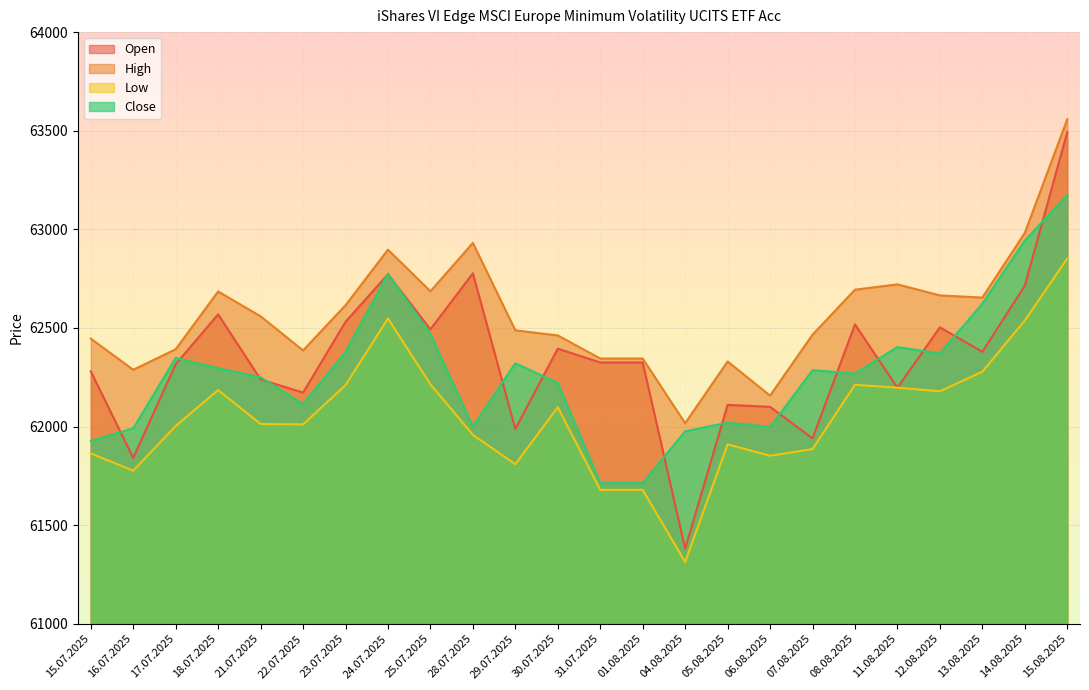

Reading left to right, list all the values displayed in this chart.

Open: 62280	61841	62316	62569	62239	62172	62531	62772	62493	62777	61988	62395	62325	62325	61381	62110	62100	61940	62518	62197	62503	62379	62714	63493
High: 62446	62288	62392	62685	62559	62386	62615	62897	62686	62931	62488	62462	62345	62345	62017	62330	62157	62466	62694	62721	62665	62654	62982	63558
Low: 61864	61776	62003	62185	62013	62011	62210	62548	62214	61958	61809	62098	61679	61679	61313	61910	61852	61886	62212	62197	62179	62278	62538	62852
Close: 61927	61991	62348	62296	62250	62114	62379	62775	62469	62000	62321	62221	61714	61714	61976	62020	61998	62286	62269	62403	62371	62623	62943	63174